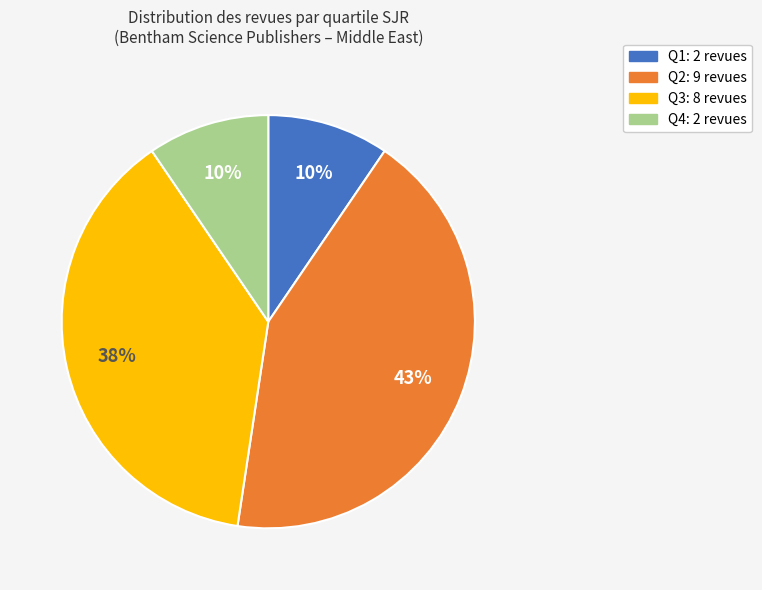

Is it true that Q3 is 38% of the pie?

True